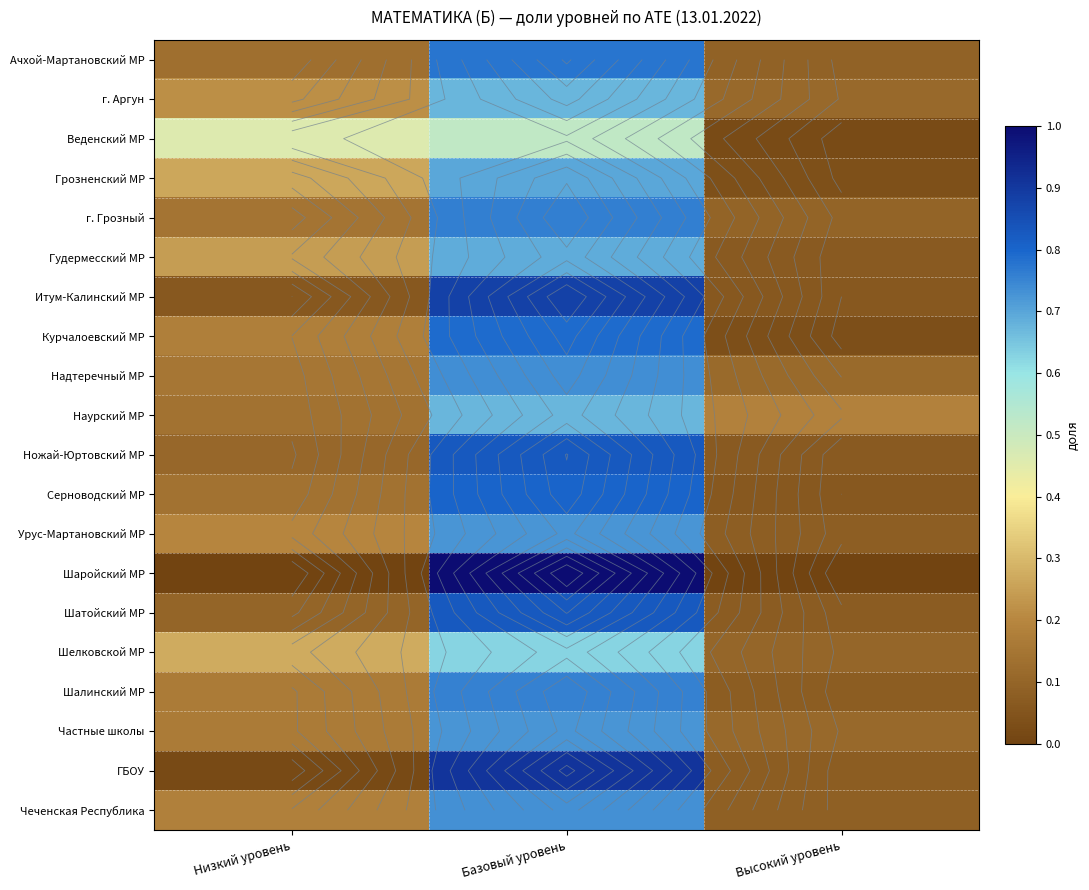

The Итум-Калинский МР series shows 0.1 at Высокий уровень. True or false?

False